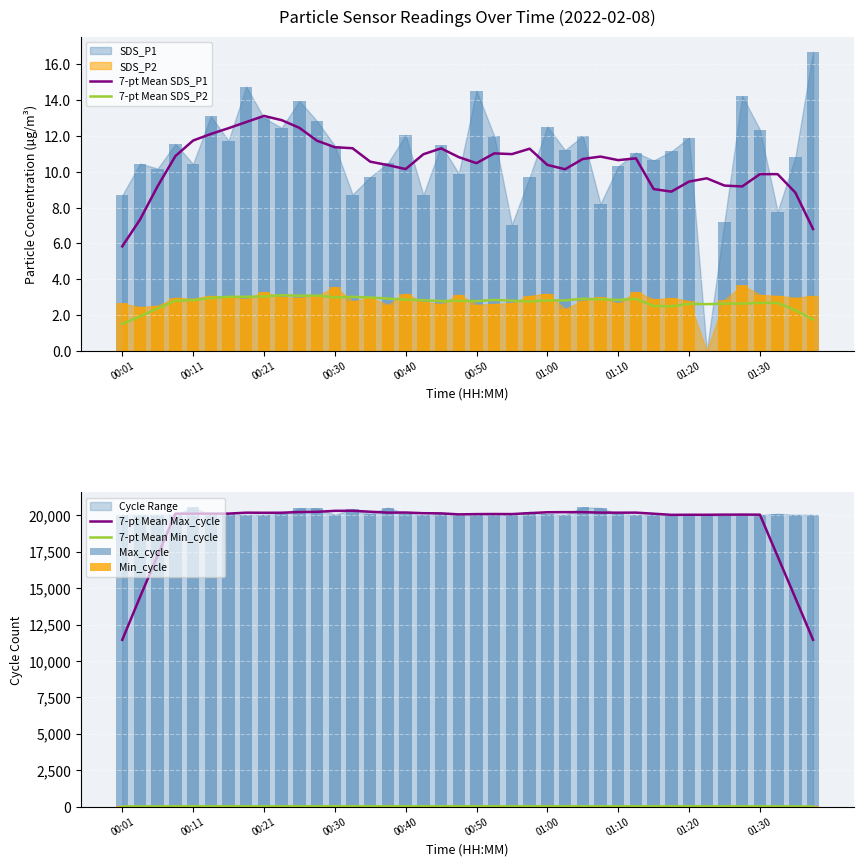

At 37, list the series in order from largest to smallest.

Max_cycle, 7-pt Mean Max_cycle, Min_cycle, 7-pt Mean Min_cycle, 7-pt Mean SDS_P1, 7-pt Mean SDS_P2